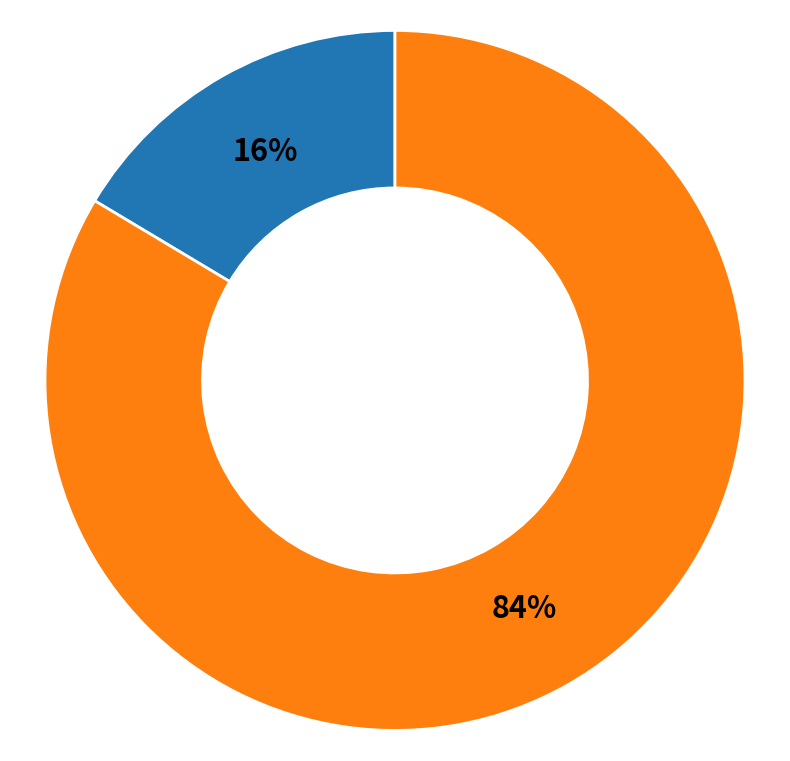

How many segments does this pie chart have?

2